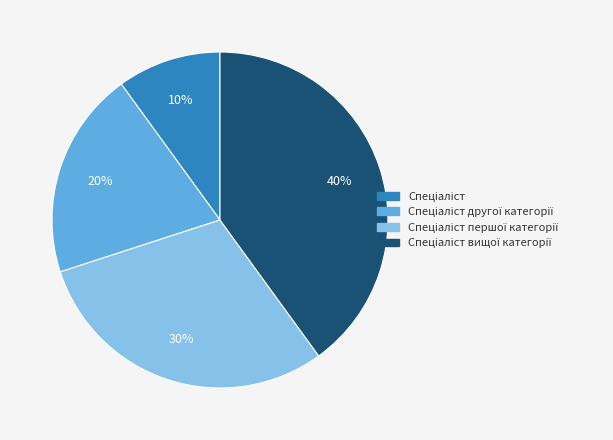

Is there any slice that represents more than half of the pie?

No